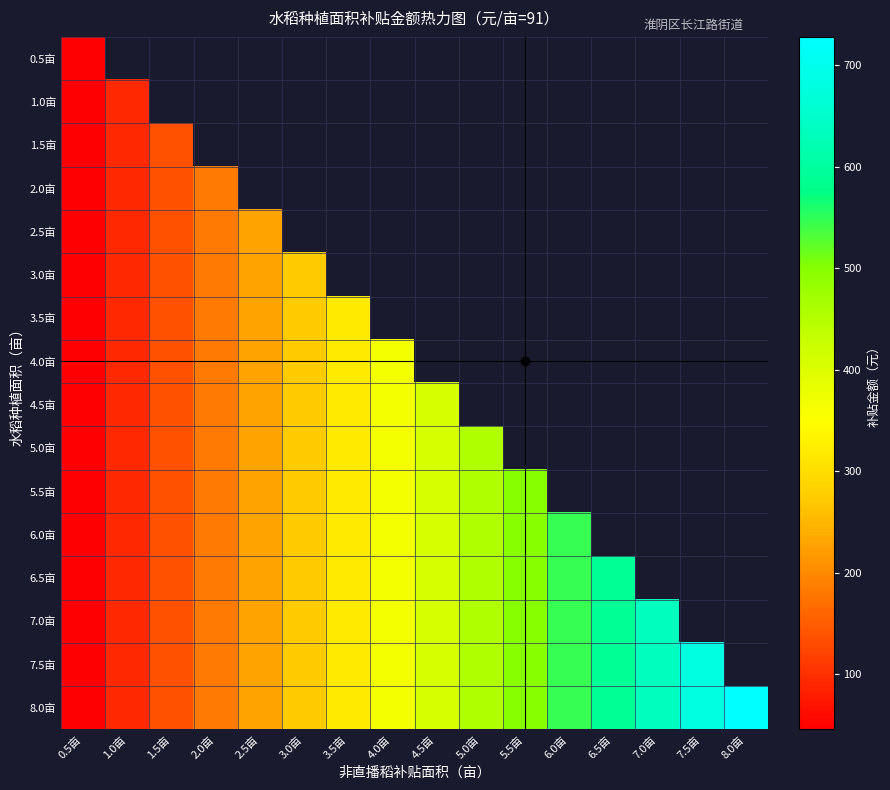

At 8.0亩, list the series in order from smallest to largest.

0.5亩, 1.0亩, 1.5亩, 2.0亩, 2.5亩, 3.0亩, 3.5亩, 4.0亩, 4.5亩, 5.0亩, 5.5亩, 6.0亩, 6.5亩, 7.0亩, 7.5亩, 8.0亩